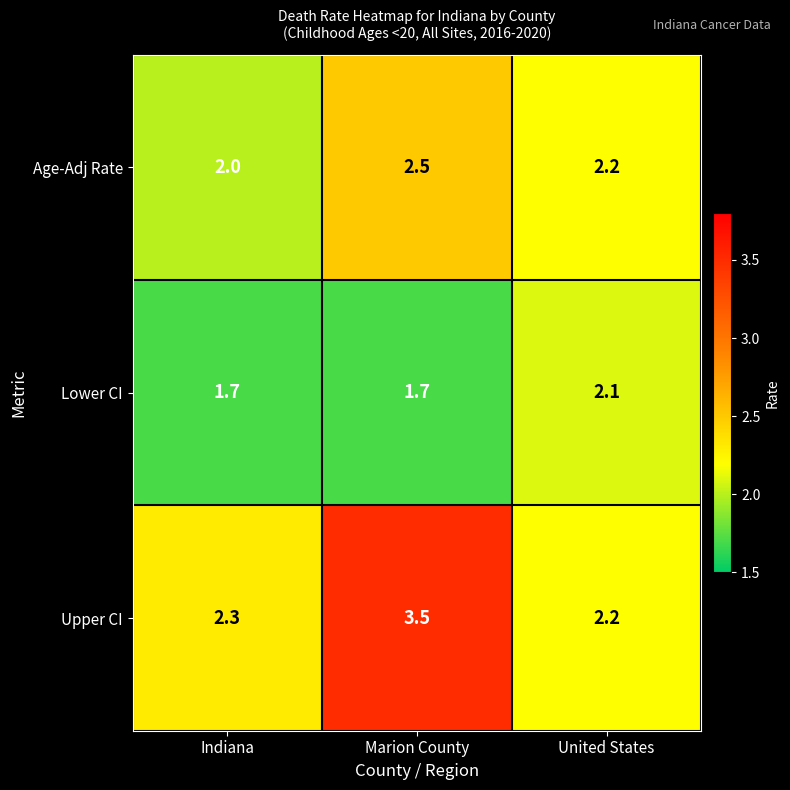

Reading left to right, transcribe all the data shown in this chart.

Age-Adj Rate: 2.0	2.5	2.2
Lower CI: 1.7	1.7	2.1
Upper CI: 2.3	3.5	2.2